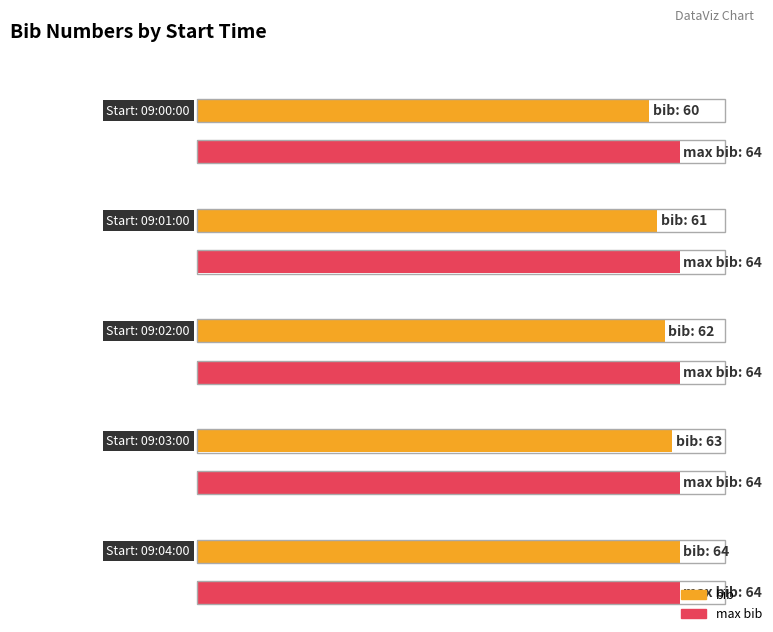

What is the ratio of the value at 09:03:00 to the value at 09:01:00?

1.0